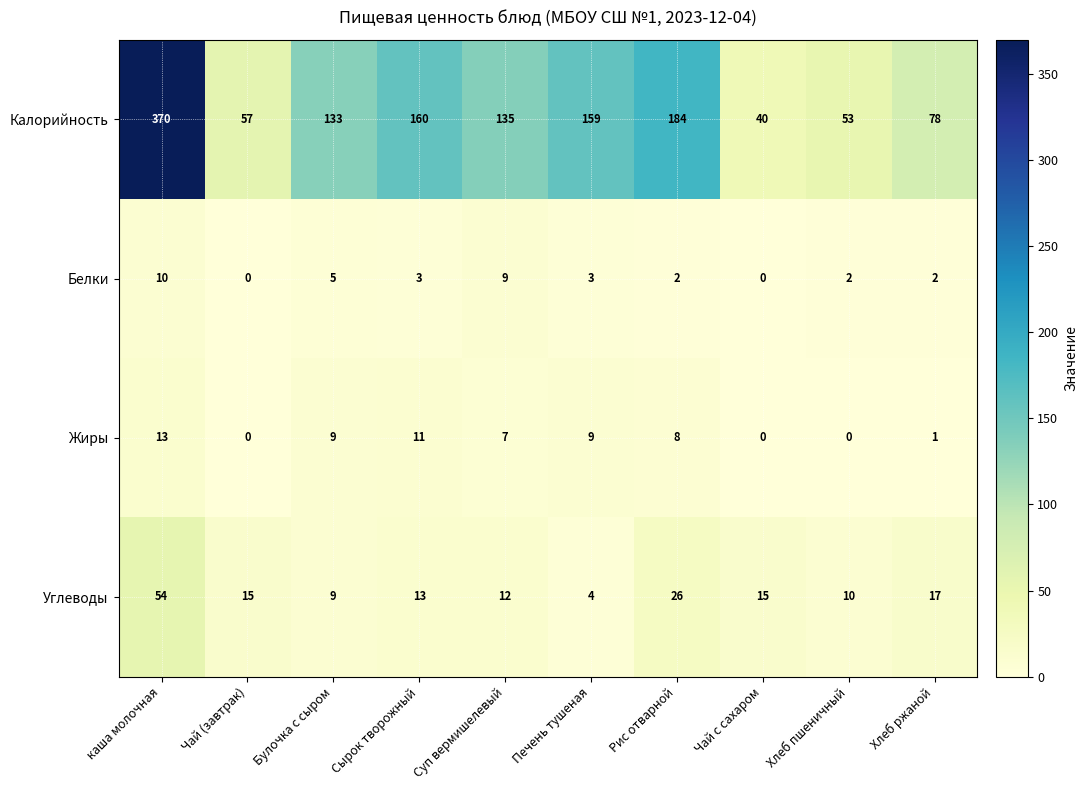

At Хлеб пшеничный, list the series in order from largest to smallest.

Калорийность, Углеводы, Белки, Жиры